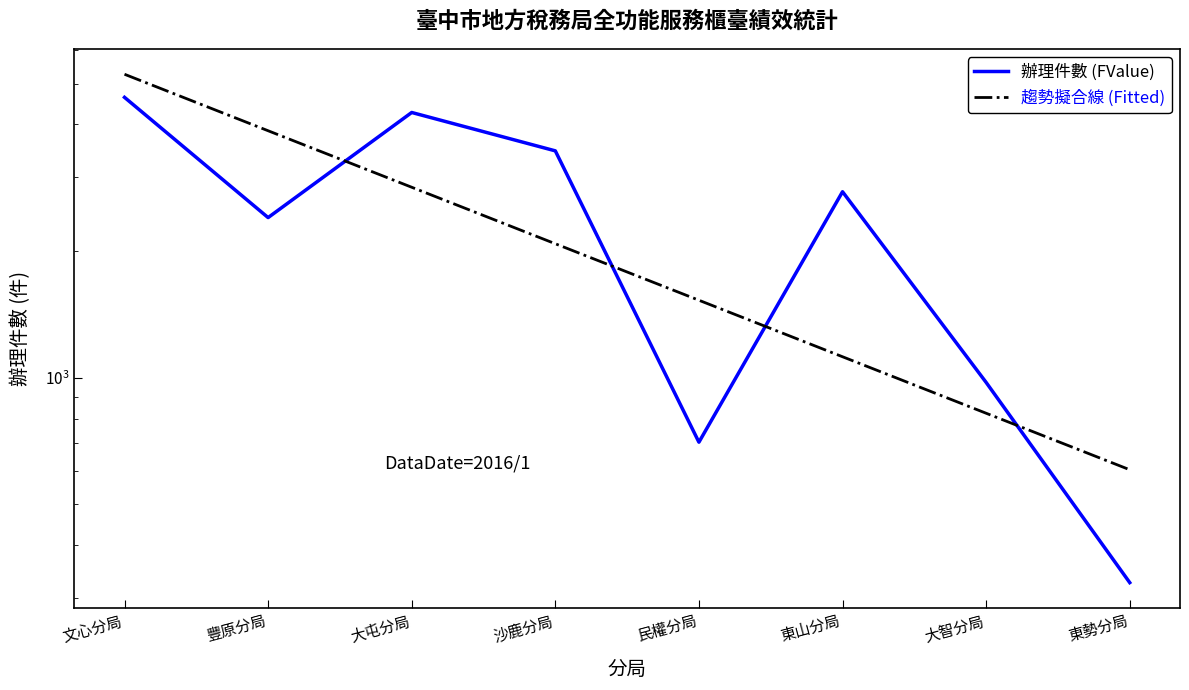

Is the value of 辦理件數 (FValue) at 東山分局 greater than the value of 趨勢擬合線 (Fitted) at 文心分局?

No